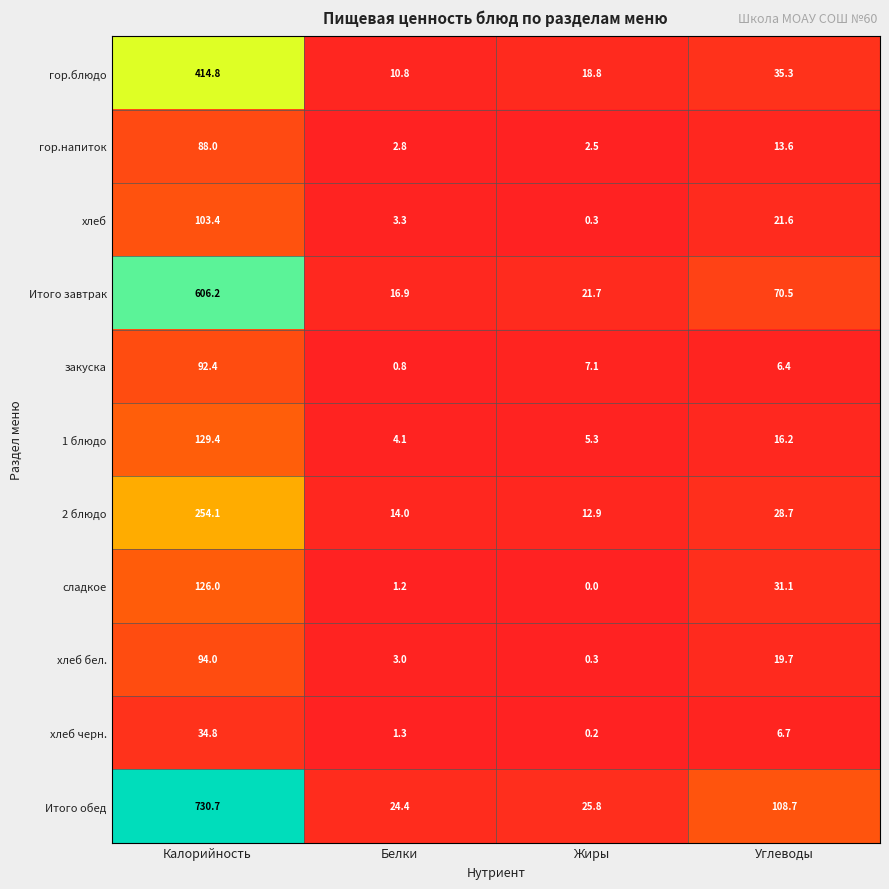

The value of гор.блюдо at Жиры is 18.8. True or false?

True